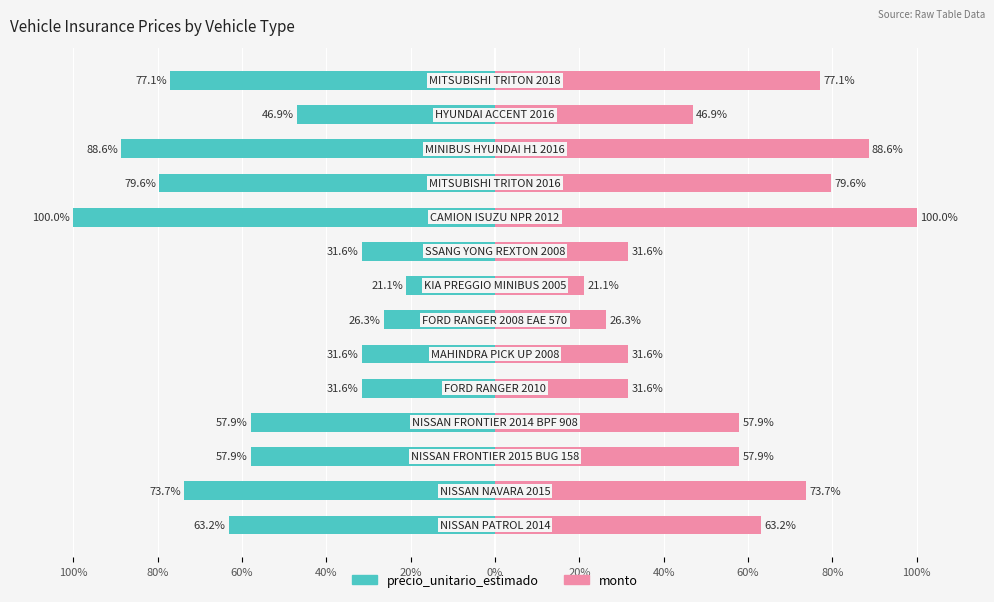

Is it true that monto equals 9.9 at 0%?

False